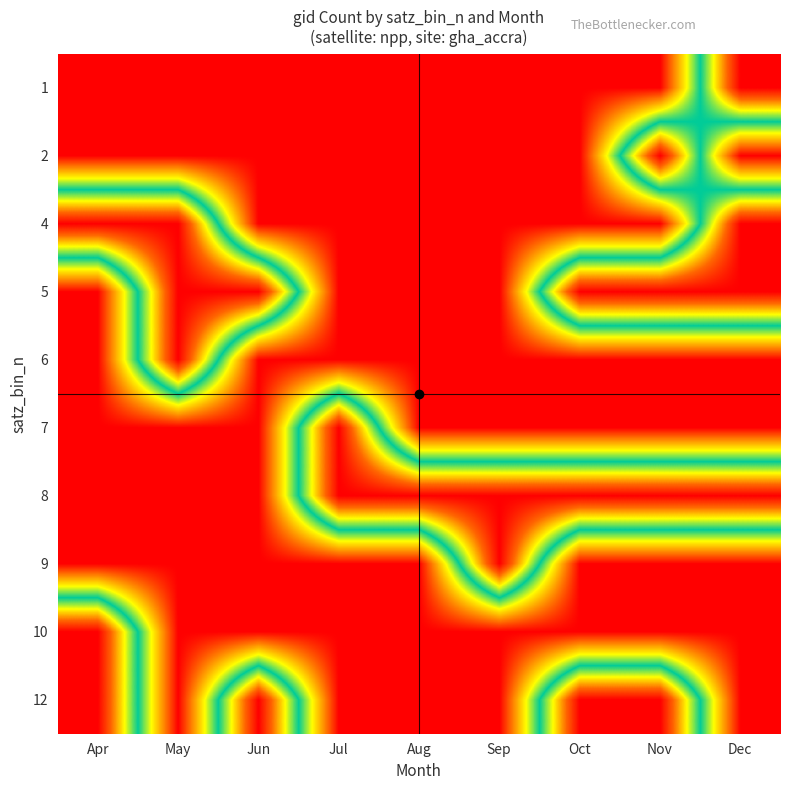

Count the number of categories in the chart.

9